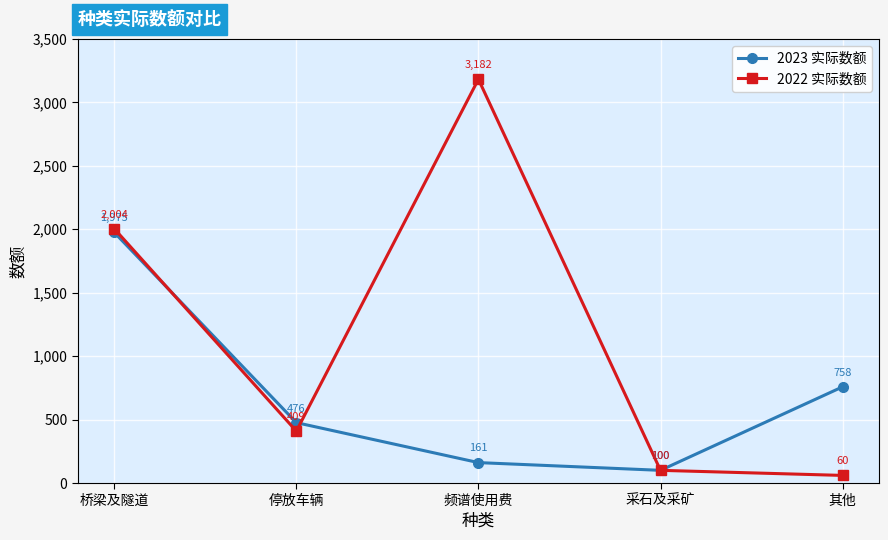

How many lines are shown in the chart?

2